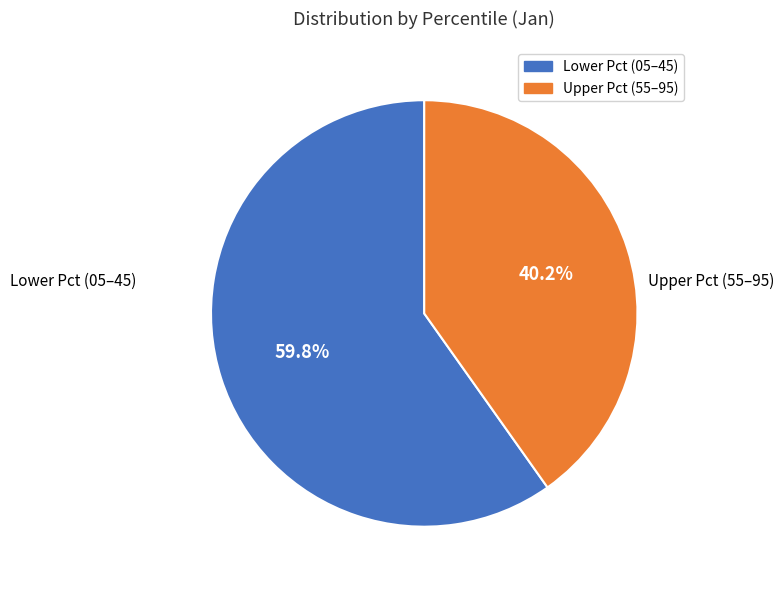

Does Lower Pct (05–45) account for over 50% of the chart?

Yes